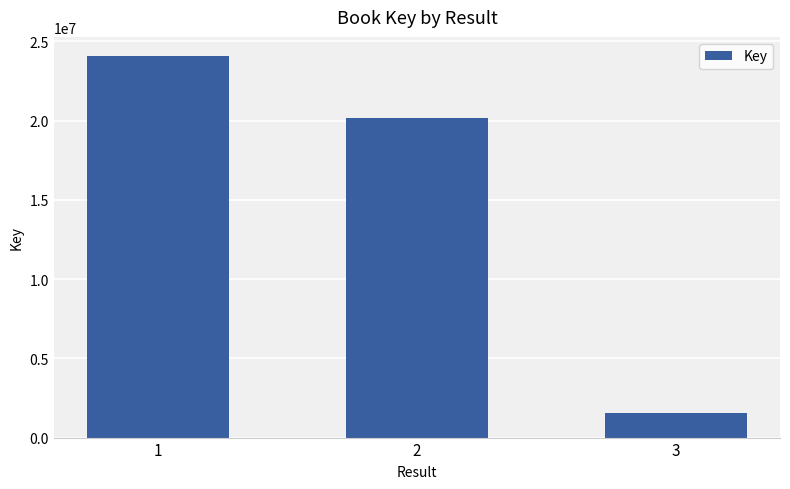

The chart shows a value of 1544037 at 3. True or false?

True